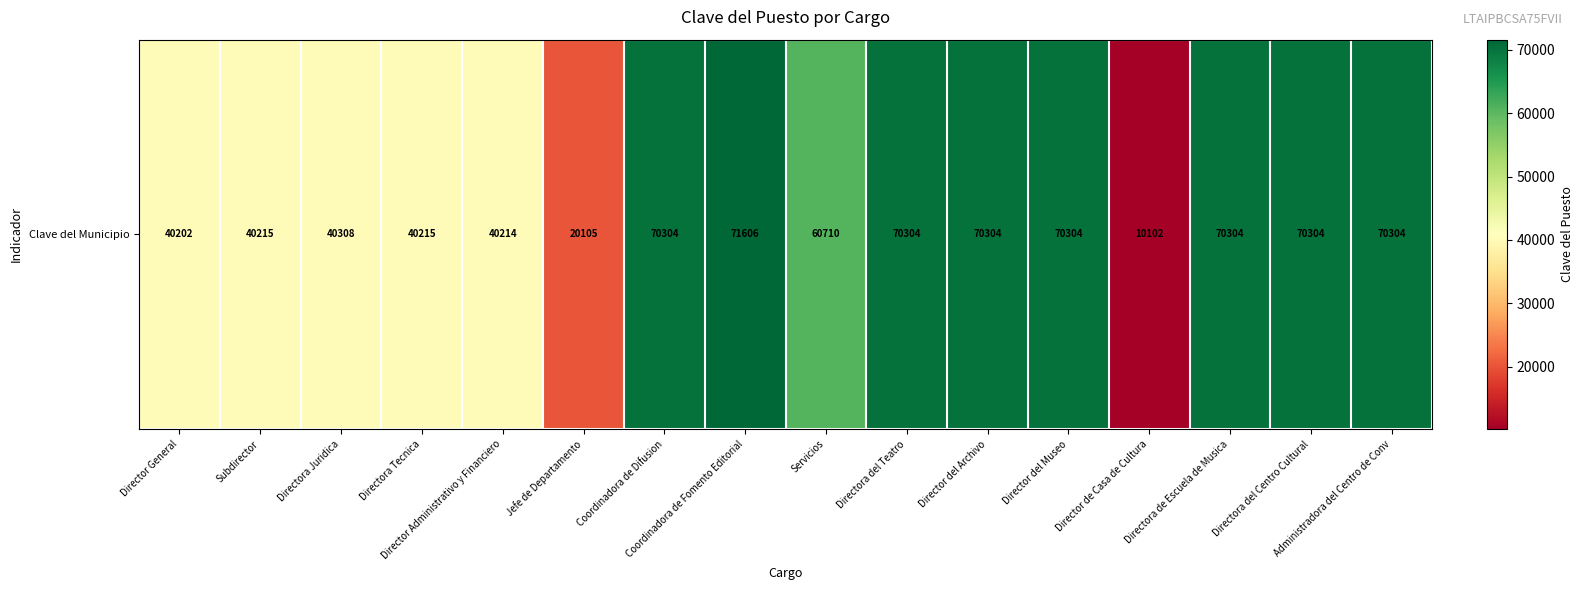

Where is the data nearest to the value 40854?

Directora Juridica